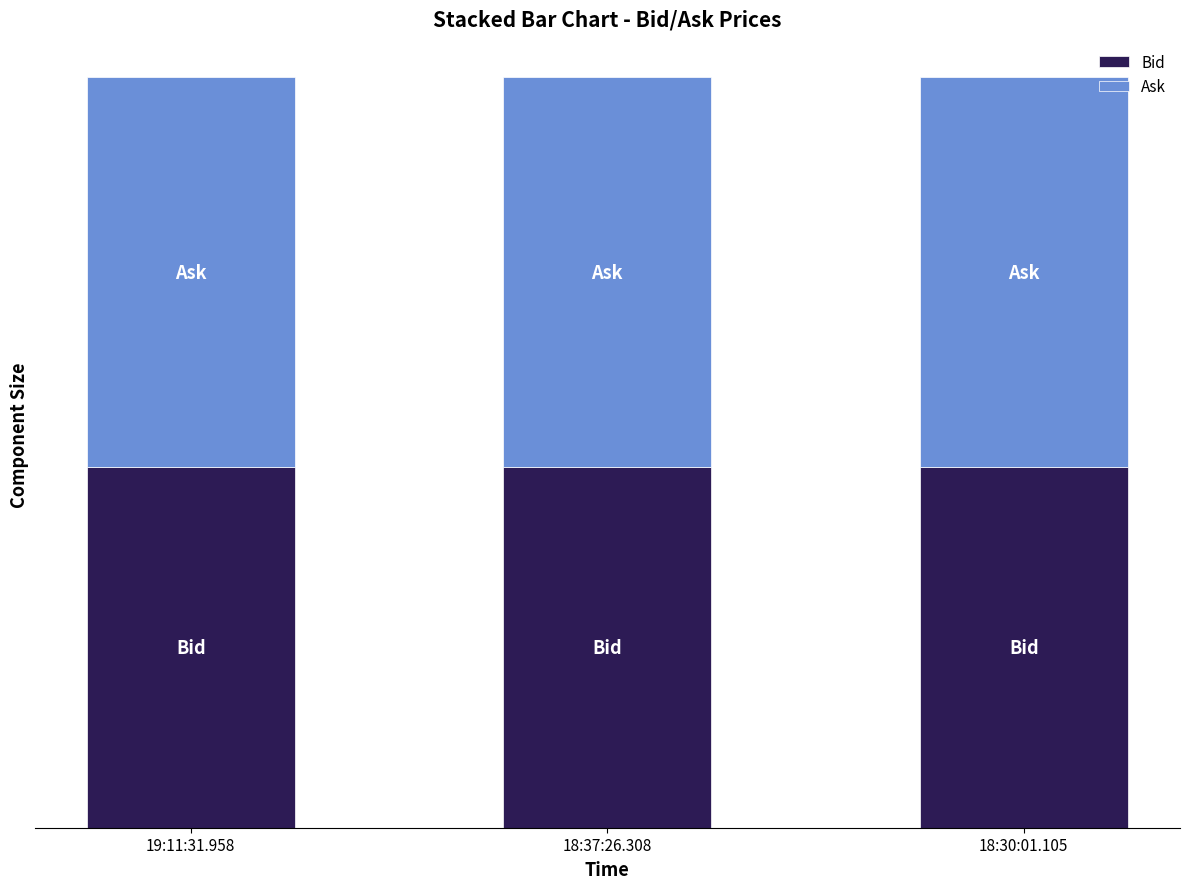

What is the sum of the Bid values at 18:30:01.105 and 19:11:31.958?

1.5